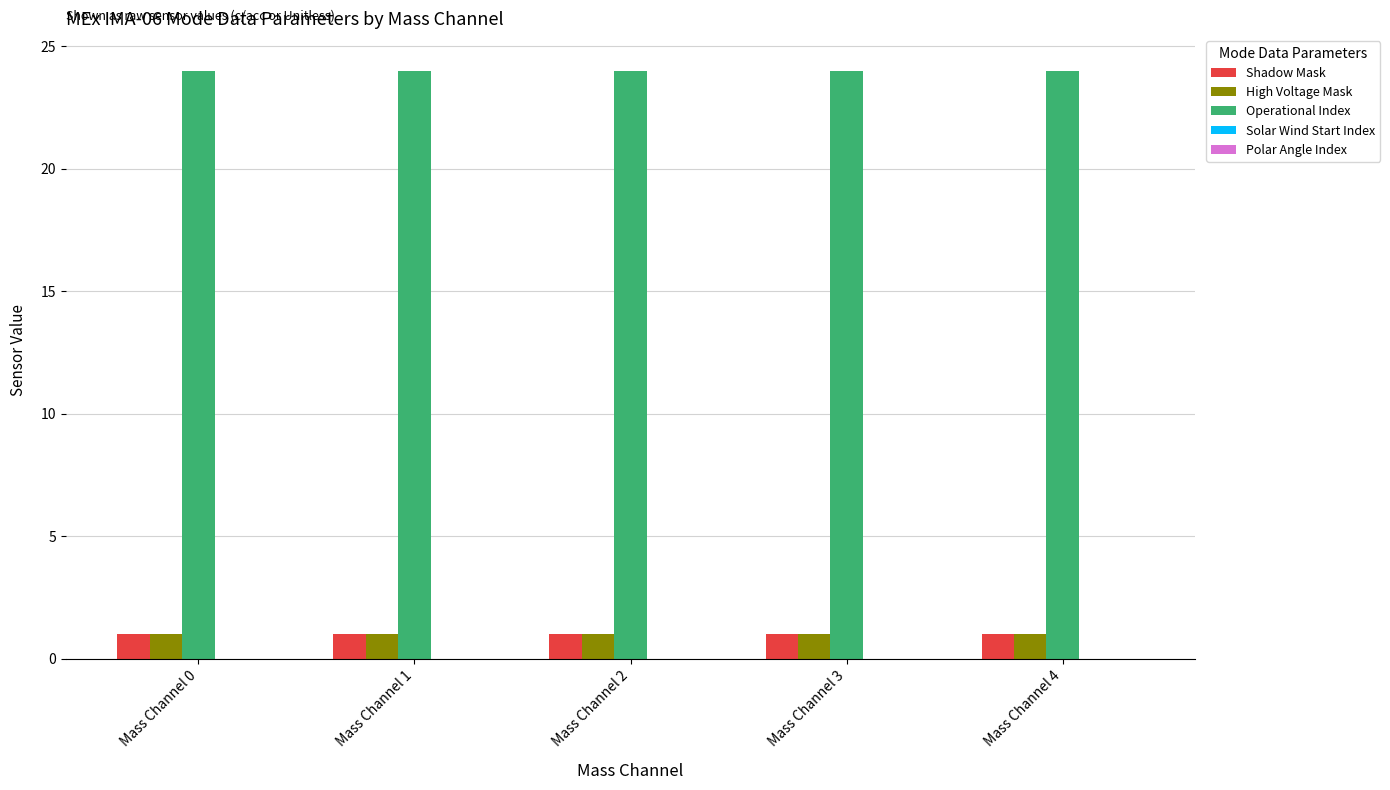

What is the average value of the Operational Index series?

24